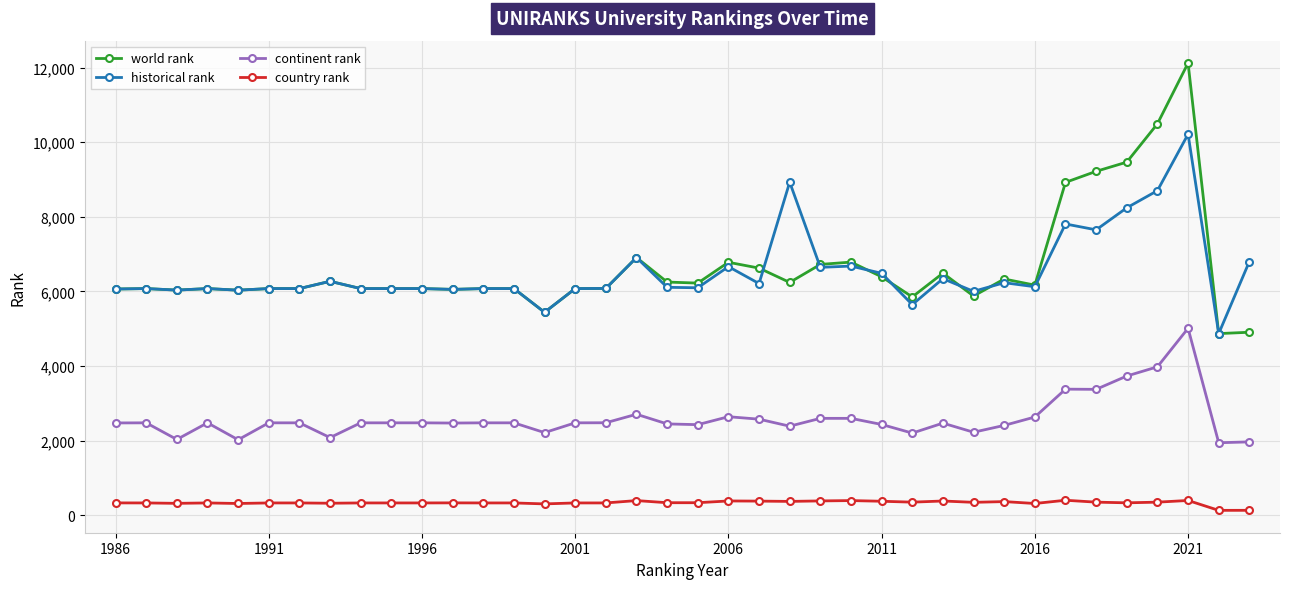

Rank the series by their maximum value, from lowest to highest.

country rank, continent rank, historical rank, world rank